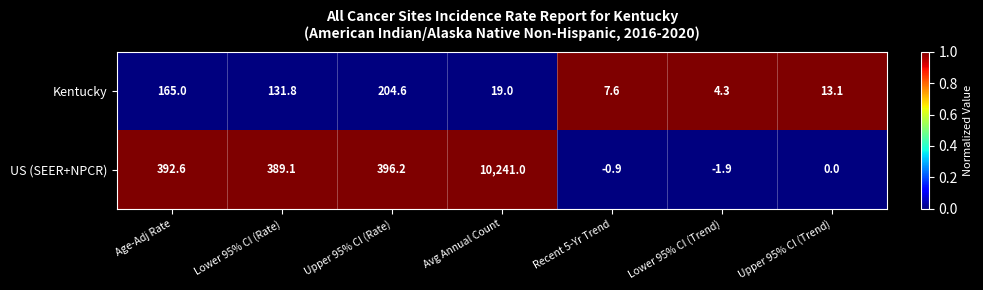

What is the average value of the US (SEER+NPCR) series?

1630.9